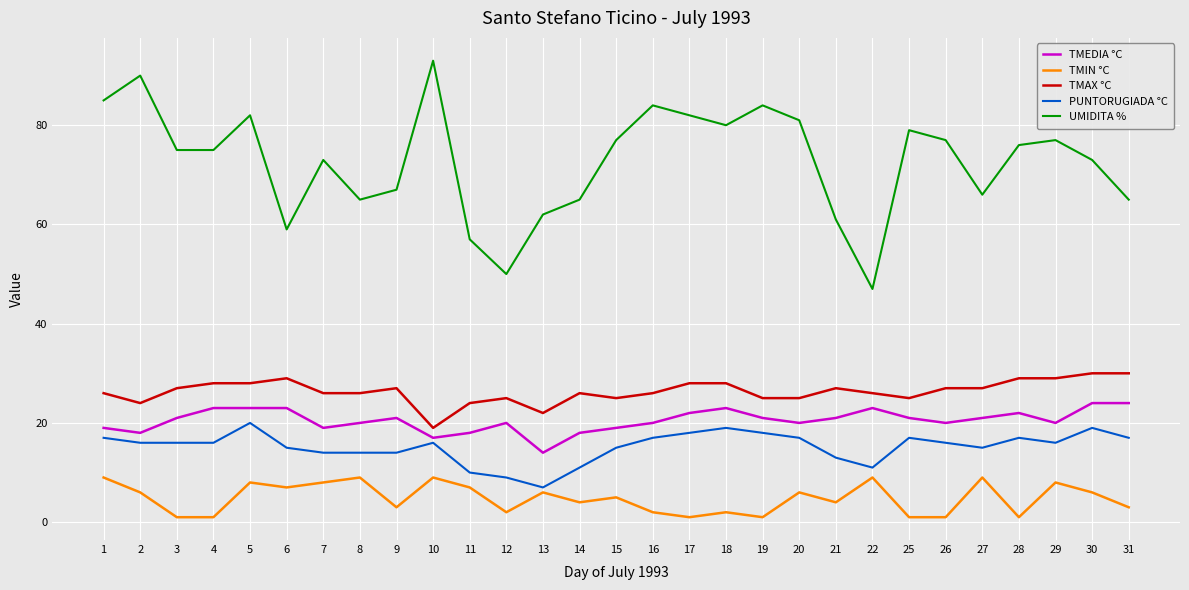

At which category does the chart reach its peak across all series?

10